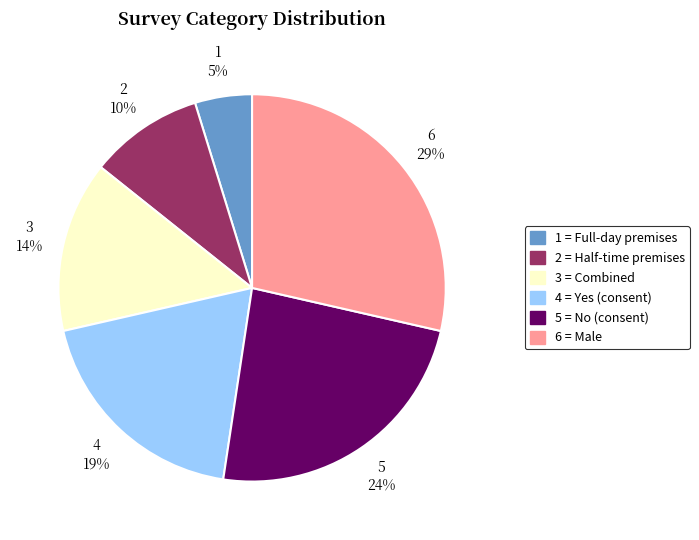

To the nearest percent, what is the average slice percentage?

17%